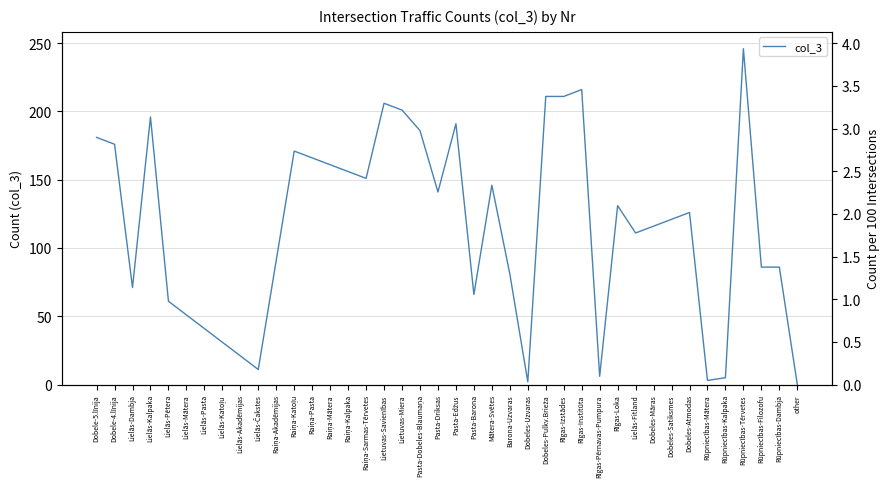

Reading right to left, list all the values displayed in this chart.

0	86	86	246	5	3	126	121	116	111	131	6	216	211	211	2	81	146	66	191	141	186	201	206	151	156	161	166	171	91	11	21	31	41	51	61	196	71	176	181